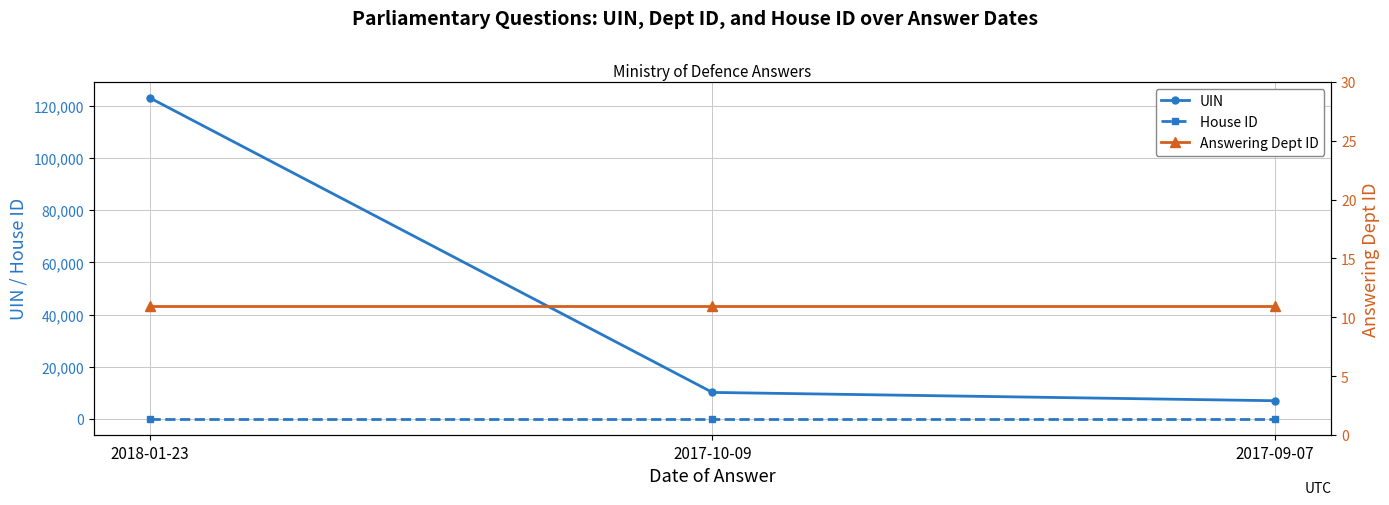

What are all the series names shown in the legend?

UIN, House ID, Answering Dept ID